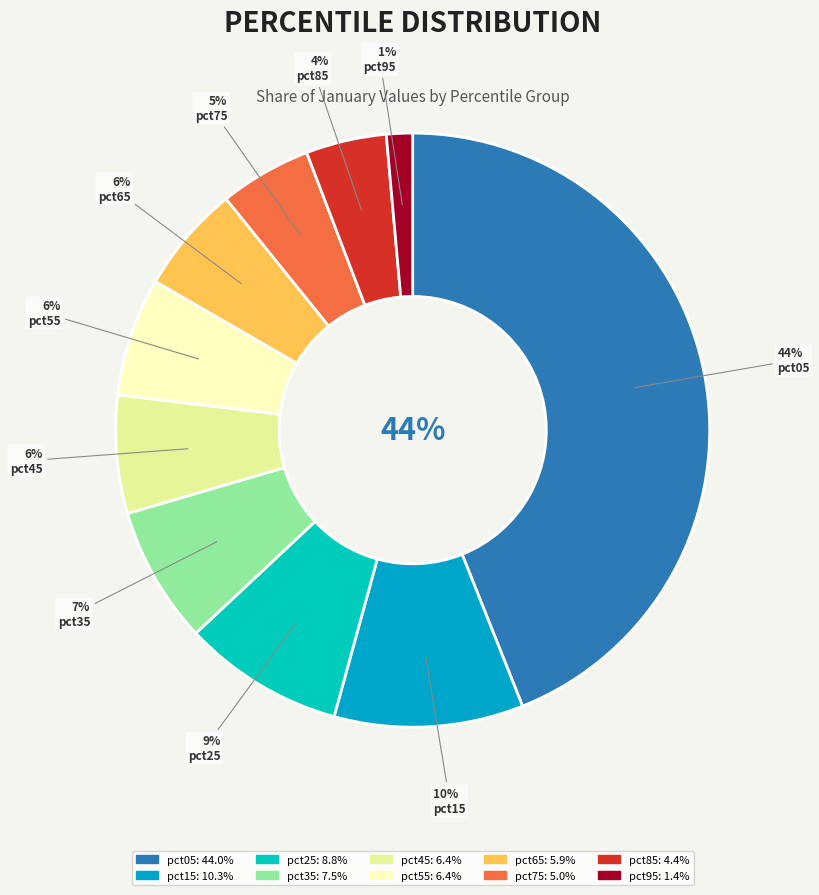

To the nearest percent, what is the difference between the pct85 and pct95 slice percentages?

3%